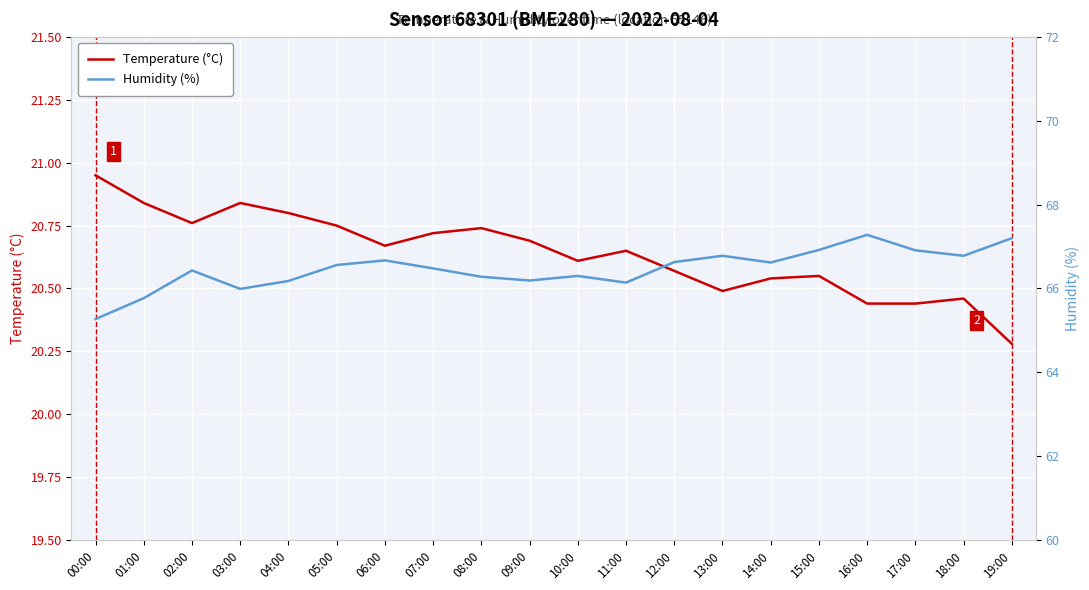

What is the label of the 15th point from the left?

14:00